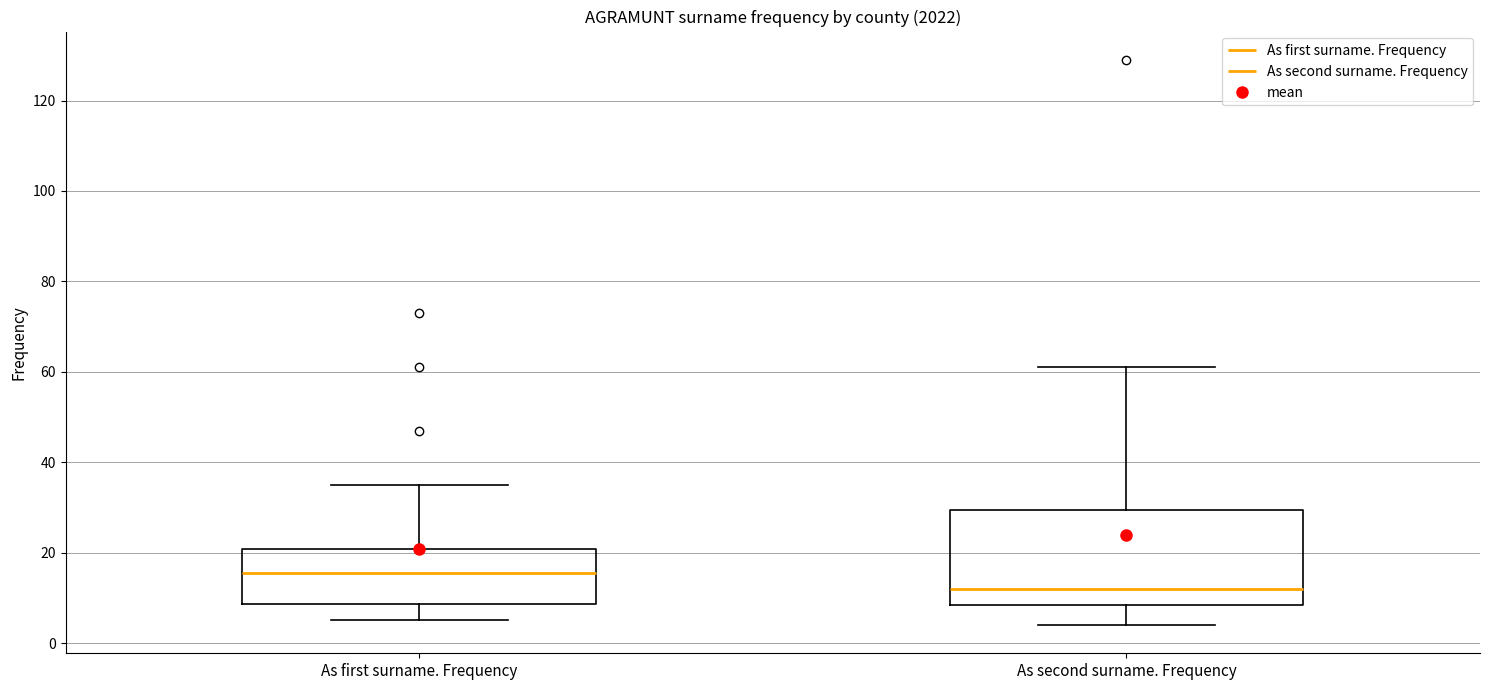

Reading left to right, transcribe this box plot: for each box, give where its median line is, the range the box spans, and where its two whiskers end, as read against the y-axis. The values are not printed on the chart, so give them approximately, as read against the axis.

As first surname. Frequency: median 16, box 8 to 20, whiskers 6 to 36
As second surname. Frequency: median 12, box 8 to 30, whiskers 4 to 62